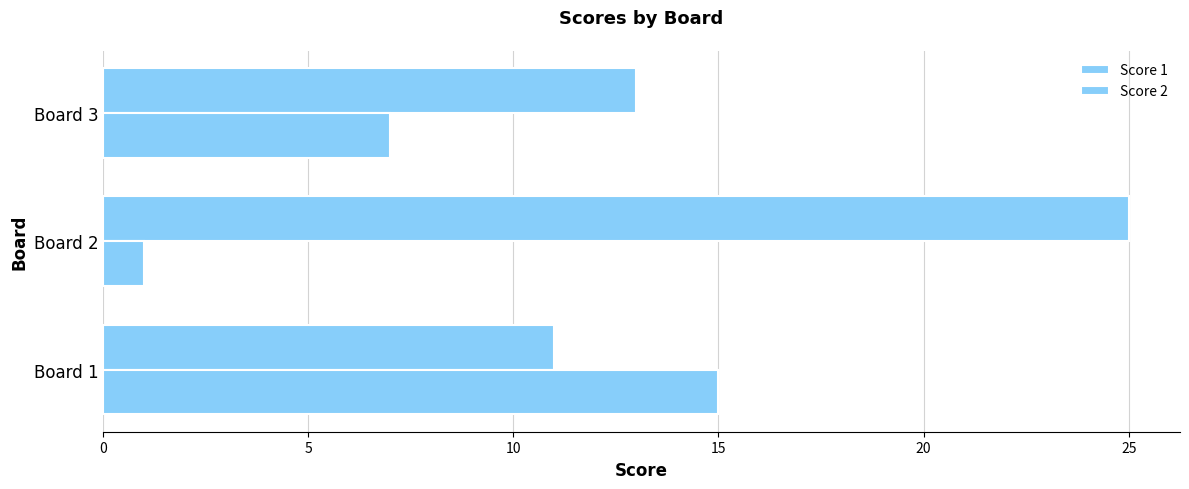

Count the Score 2 values in the range 1 to 15.

3